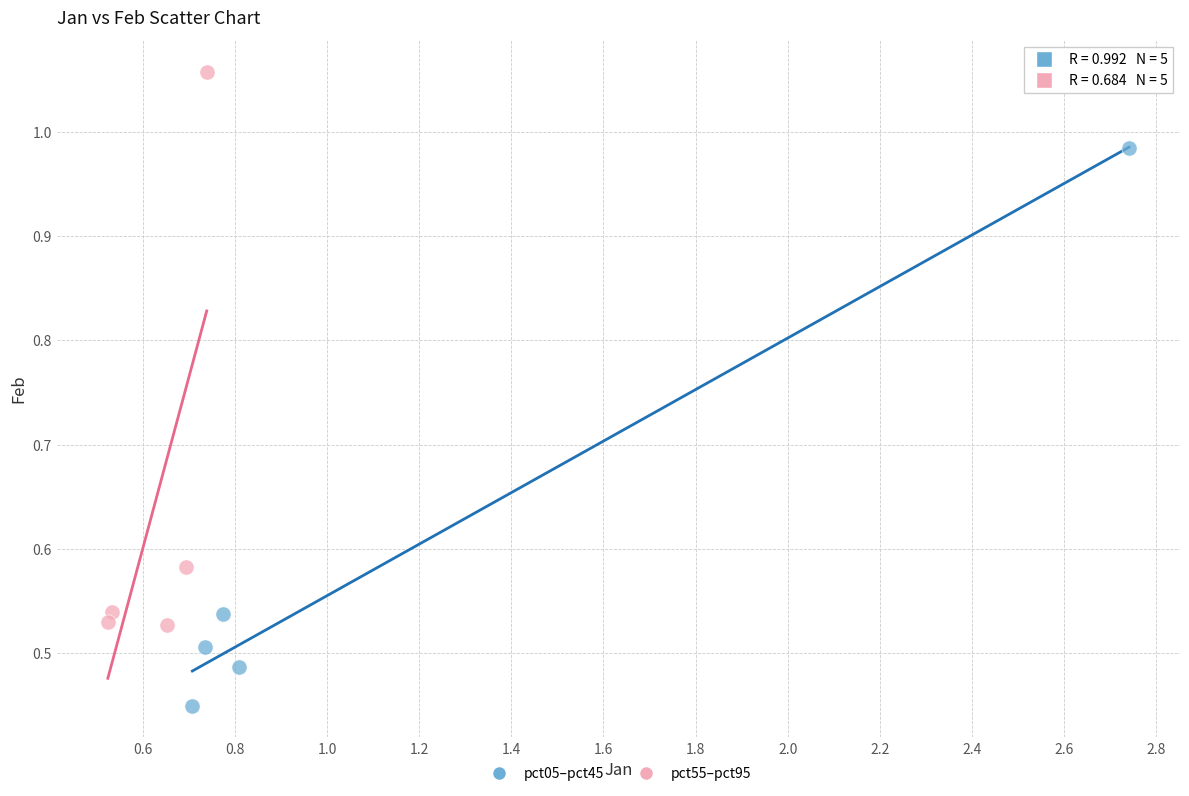

Which series reaches the minimum Y coordinate?

pct05–pct45